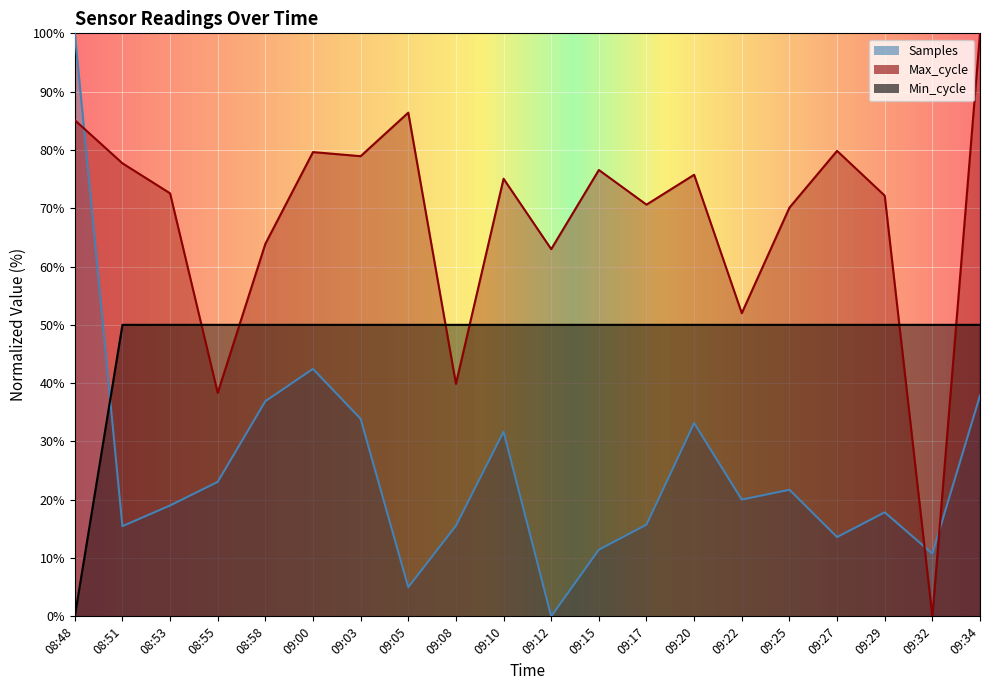

True or false: Min_cycle and Max_cycle intersect in this chart.

True